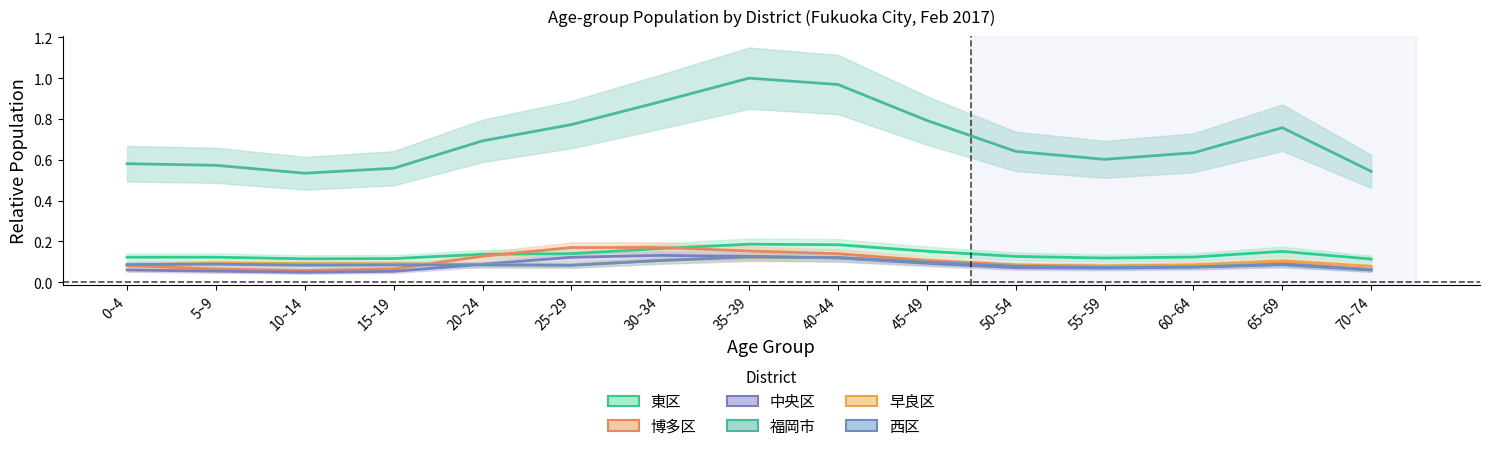

Does the chart display data point markers on the line(s)?

No